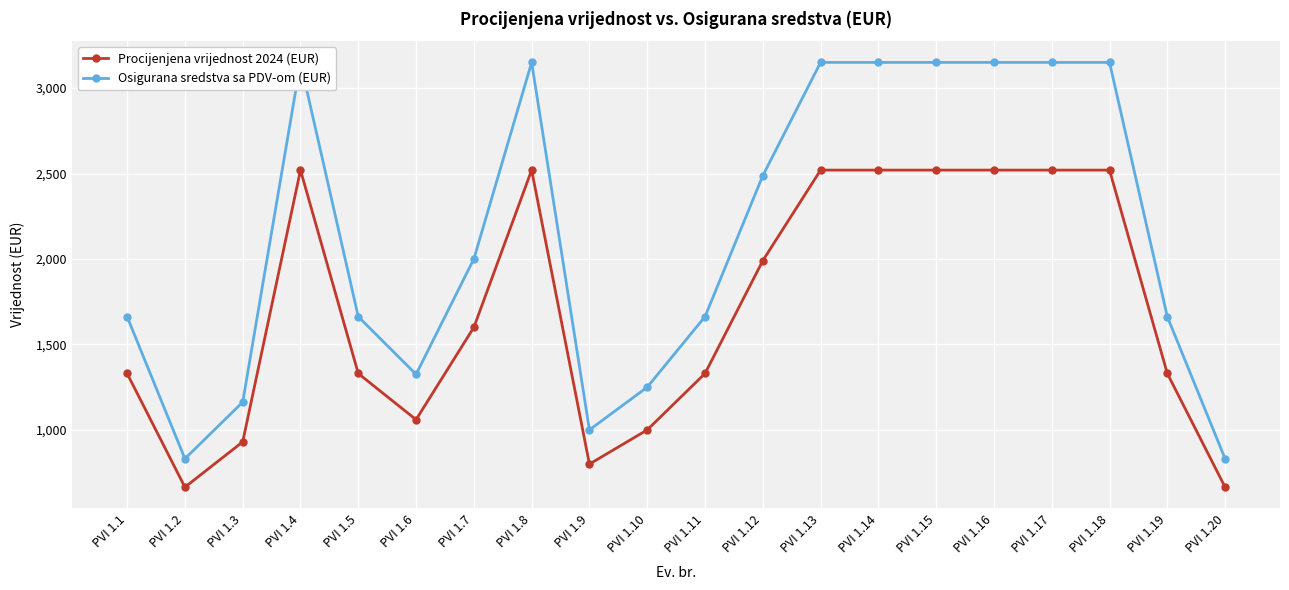

At which label does Procijenjena vrijednost 2024 (EUR) first exceed 1600?

PVI 1.4